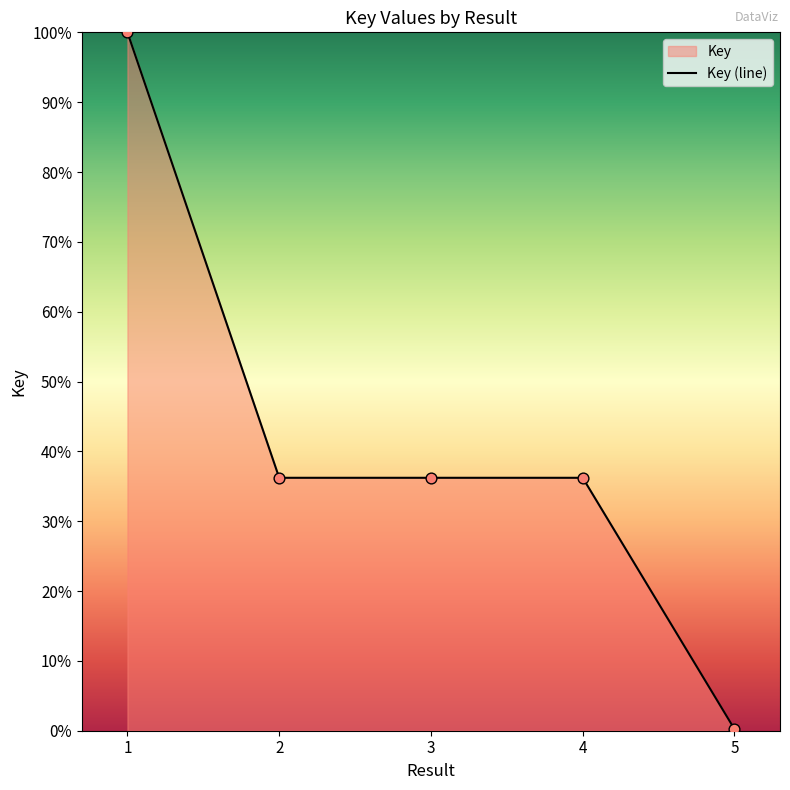

Between 1 and 4, which is larger?

1